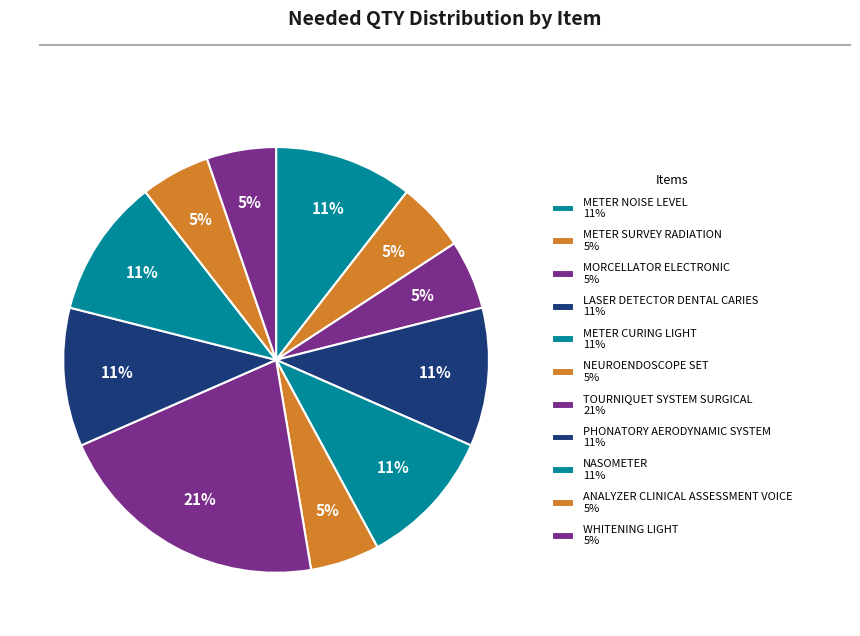

What percentage is the MORCELLATOR ELECTRONIC slice, to the nearest percent?

5%